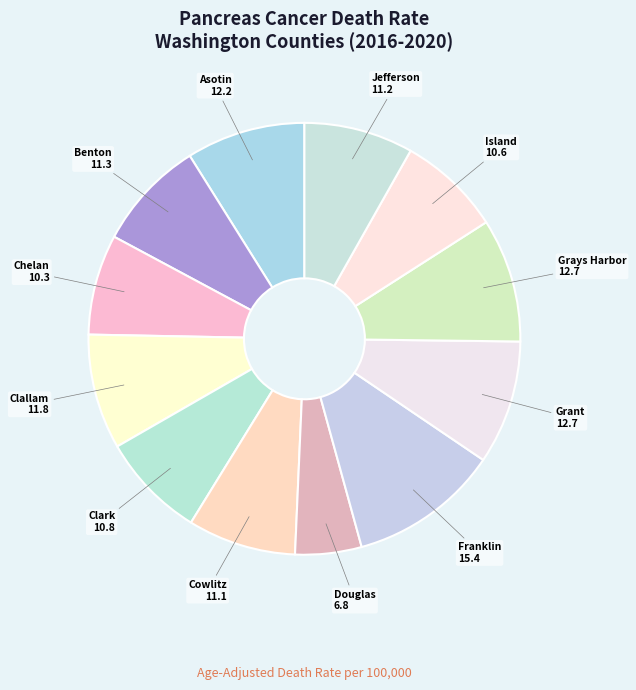

Which category has the smallest portion of the pie?

Douglas